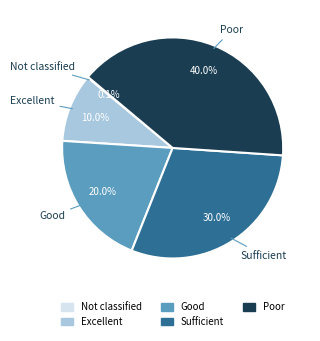

True or false: Good accounts for 10% of the total.

False